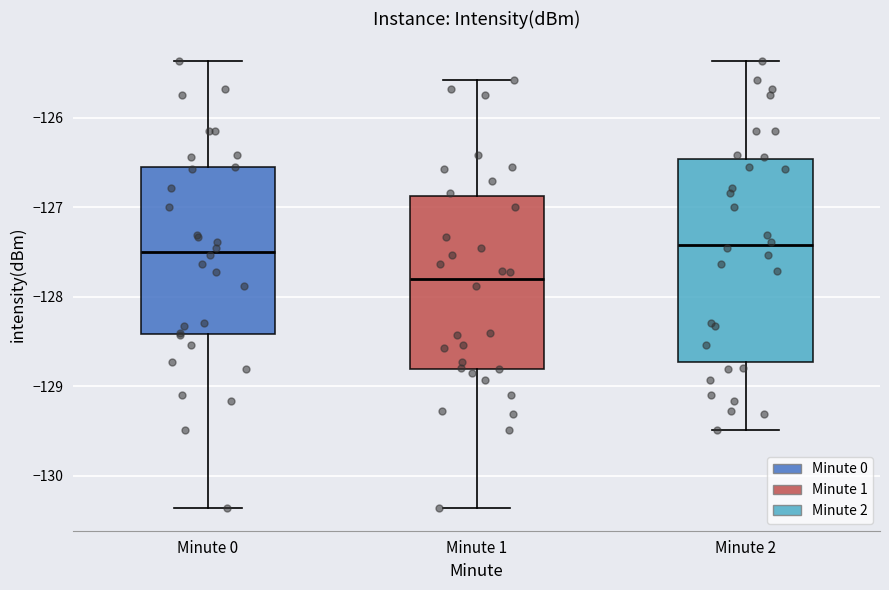

Which box is the tallest, from its lower edge to its upper edge?

Minute 2